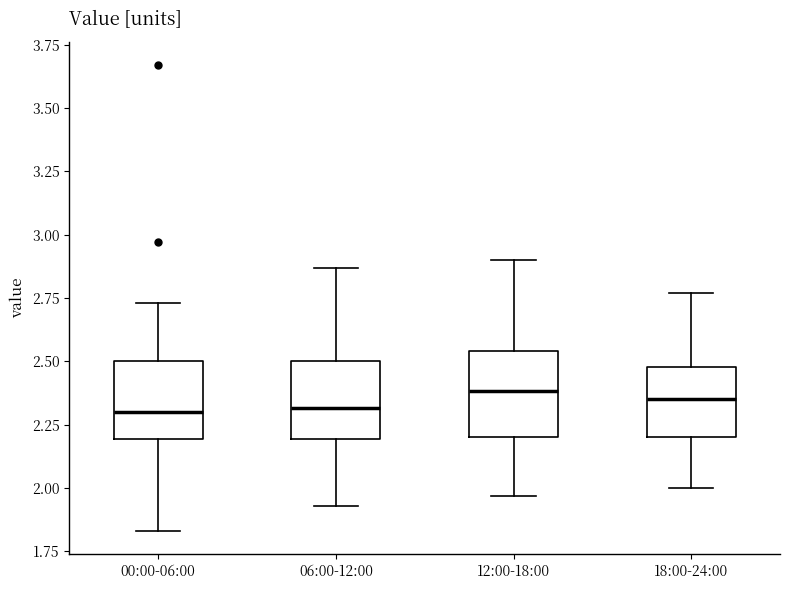

Reading left to right, transcribe this box plot: for each box, give where its median line is, the range the box spans, and where its two whiskers end, as read against the y-axis. The values are not printed on the chart, so give them approximately, as read against the axis.

00:00-06:00: median 2.30, box 2.20 to 2.50, whiskers 1.85 to 2.75
06:00-12:00: median 2.30, box 2.20 to 2.50, whiskers 1.95 to 2.85
12:00-18:00: median 2.40, box 2.20 to 2.55, whiskers 1.95 to 2.90
18:00-24:00: median 2.35, box 2.20 to 2.50, whiskers 2.00 to 2.75